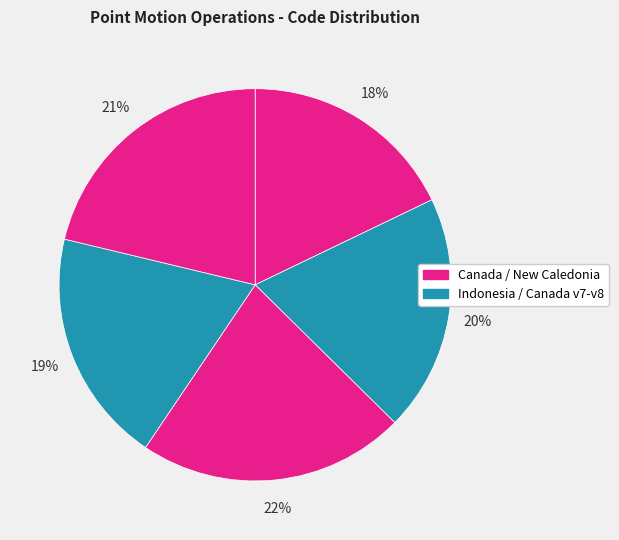

How many slices are in this pie chart?

5